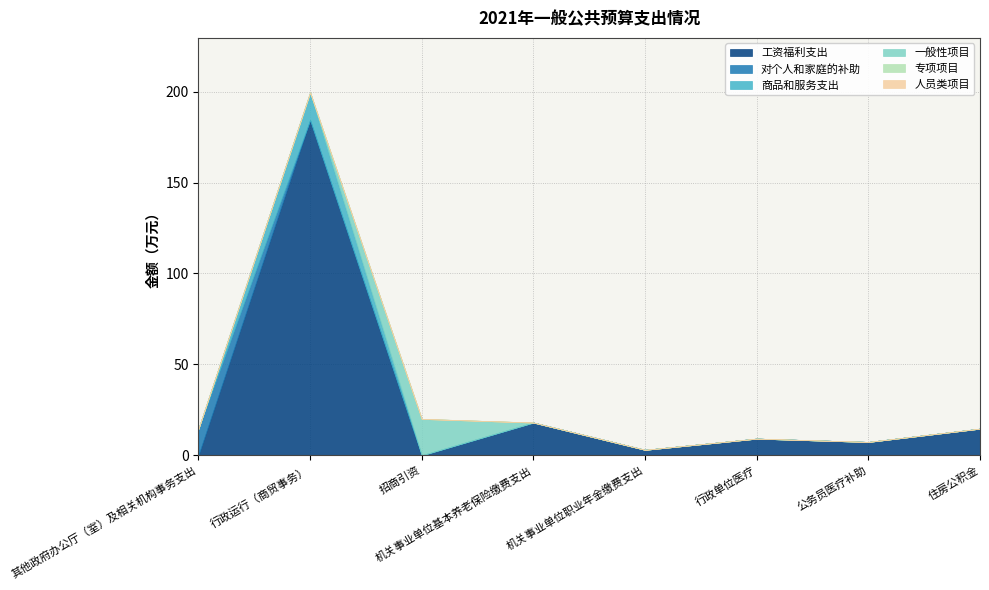

How many values in 一般性项目 are above zero?

1